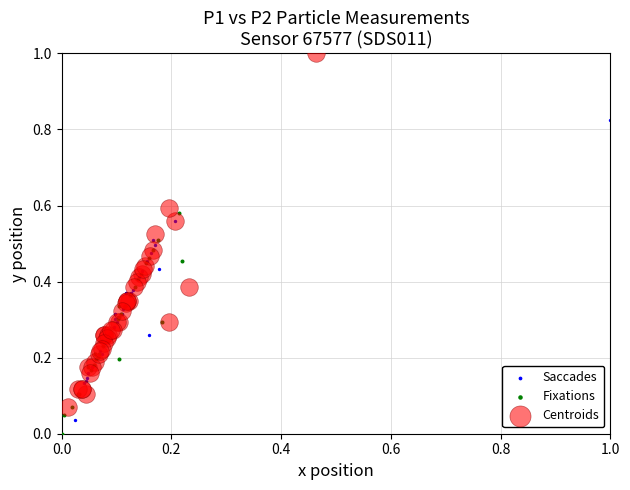

Which series has the largest Y range (max minus min)?

Centroids